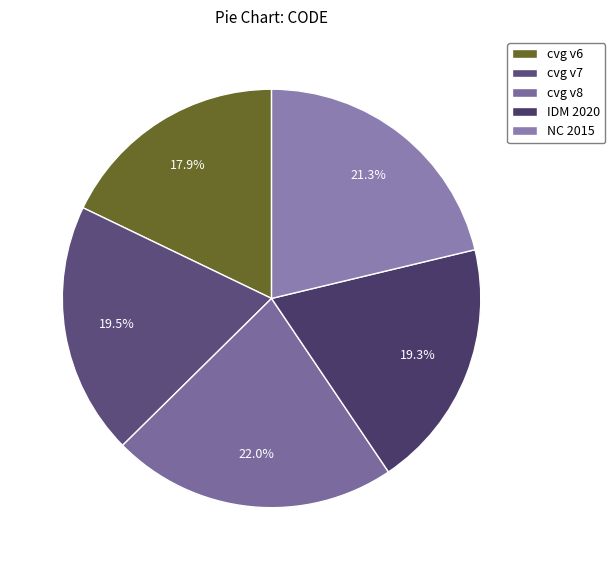

Does any single category account for the majority?

No